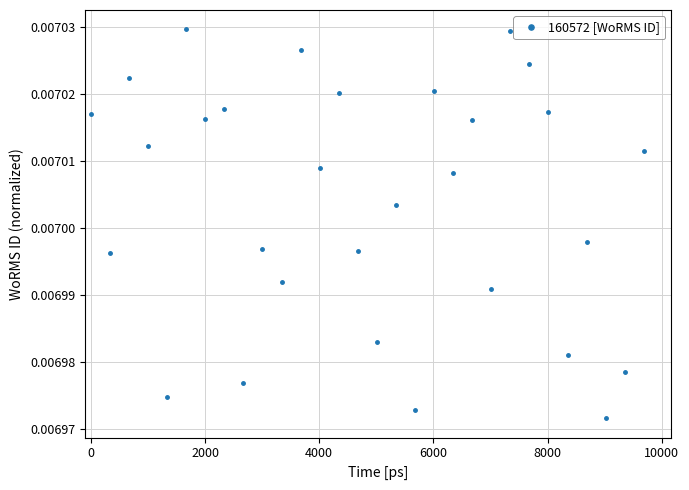

How many values are between 0 and 1?

30